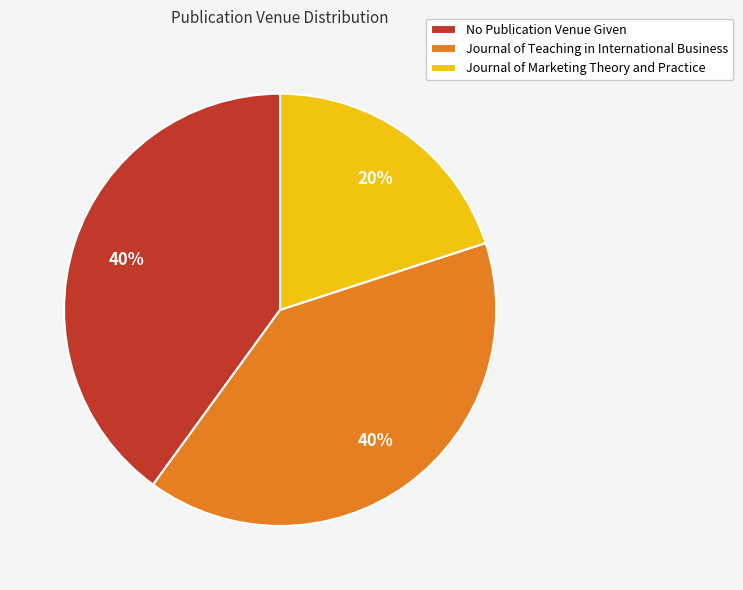

How many segments does this pie chart have?

3